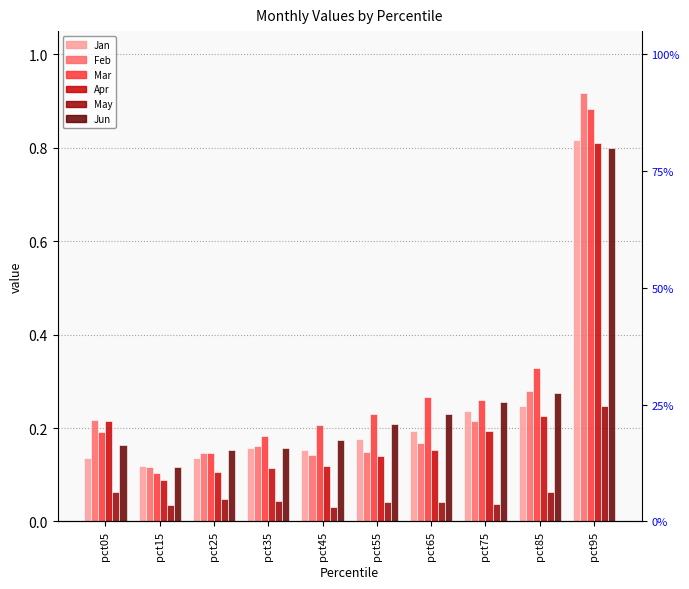

Are the bars horizontal?

No